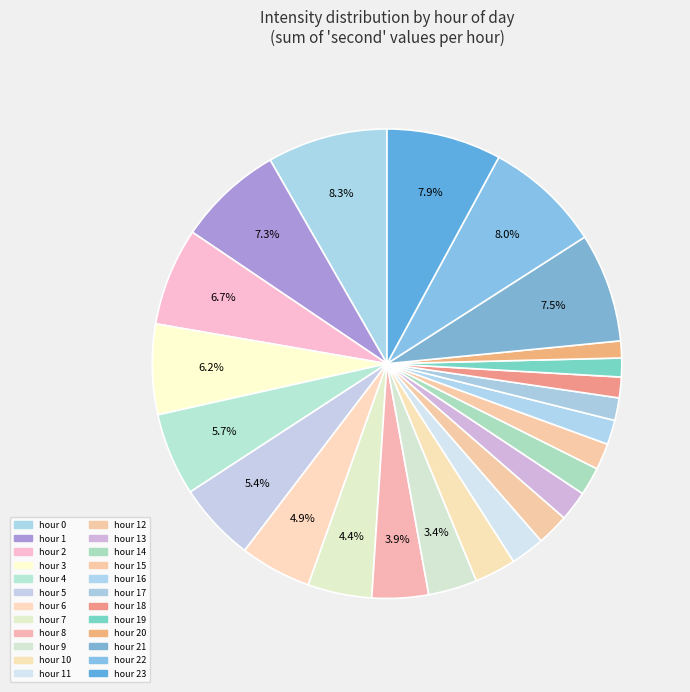

How many segments does this pie chart have?

24